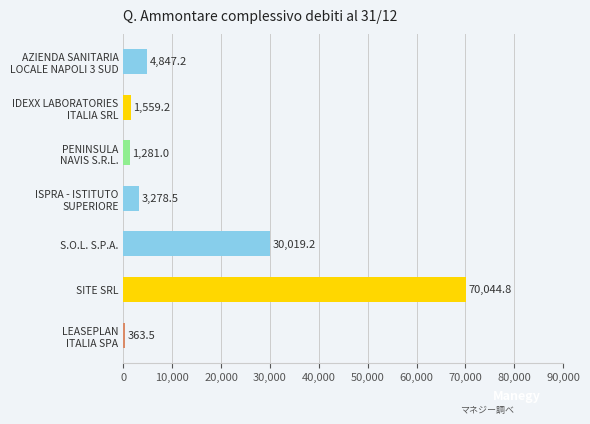

How many bars are there in total?

7